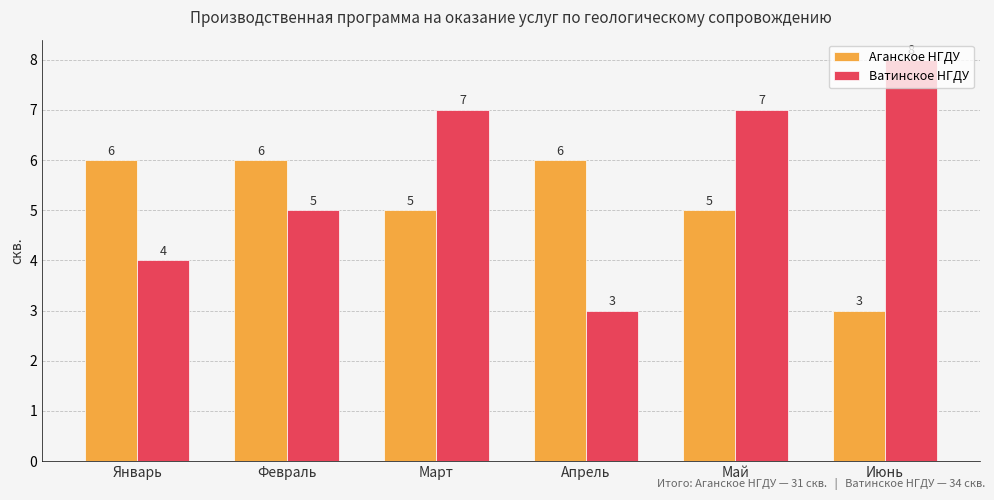

What is the label of the 1st bar from the right?

Июнь